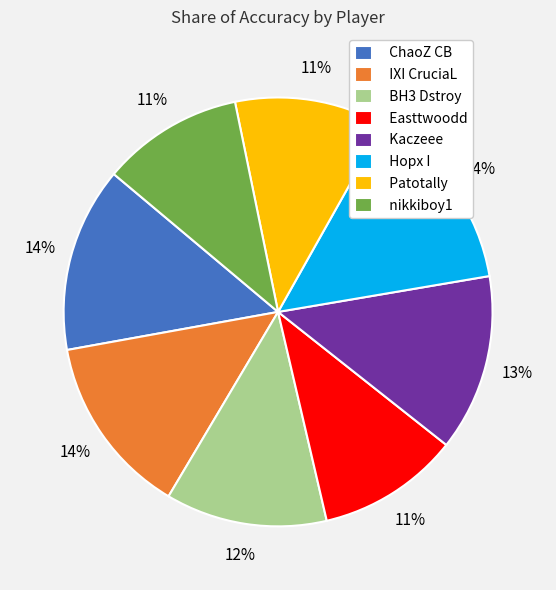

Between Patotally and Hopx I, which is larger?

Hopx I